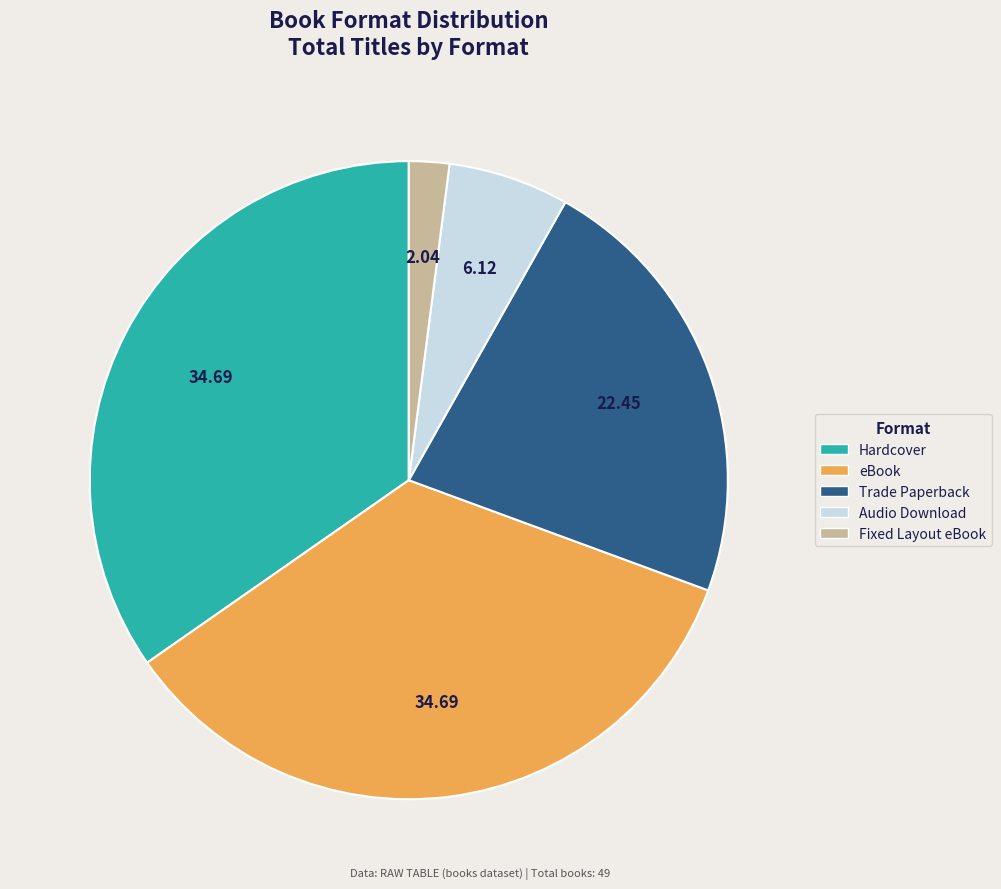

Count the number of slices in the pie.

5